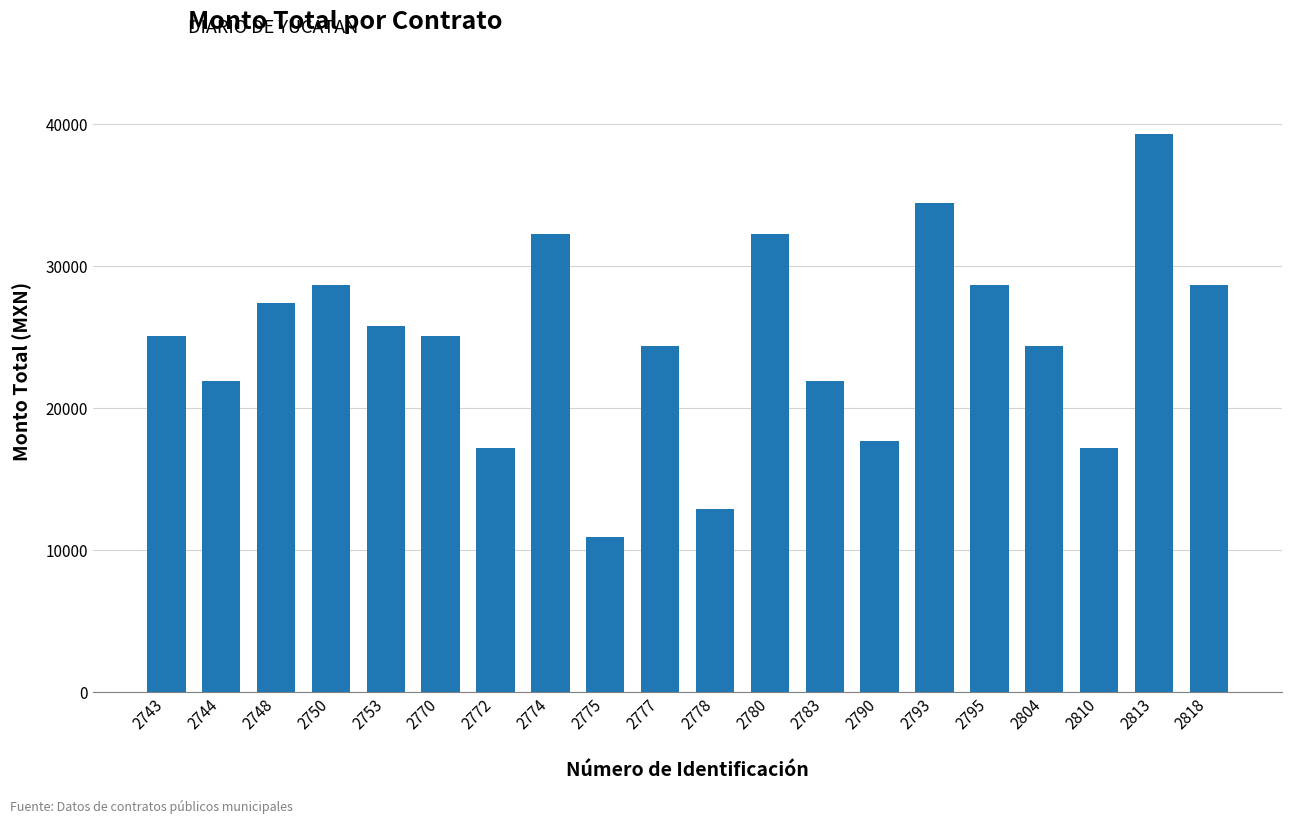

What is the difference between the second highest and second lowest values?

21525.0